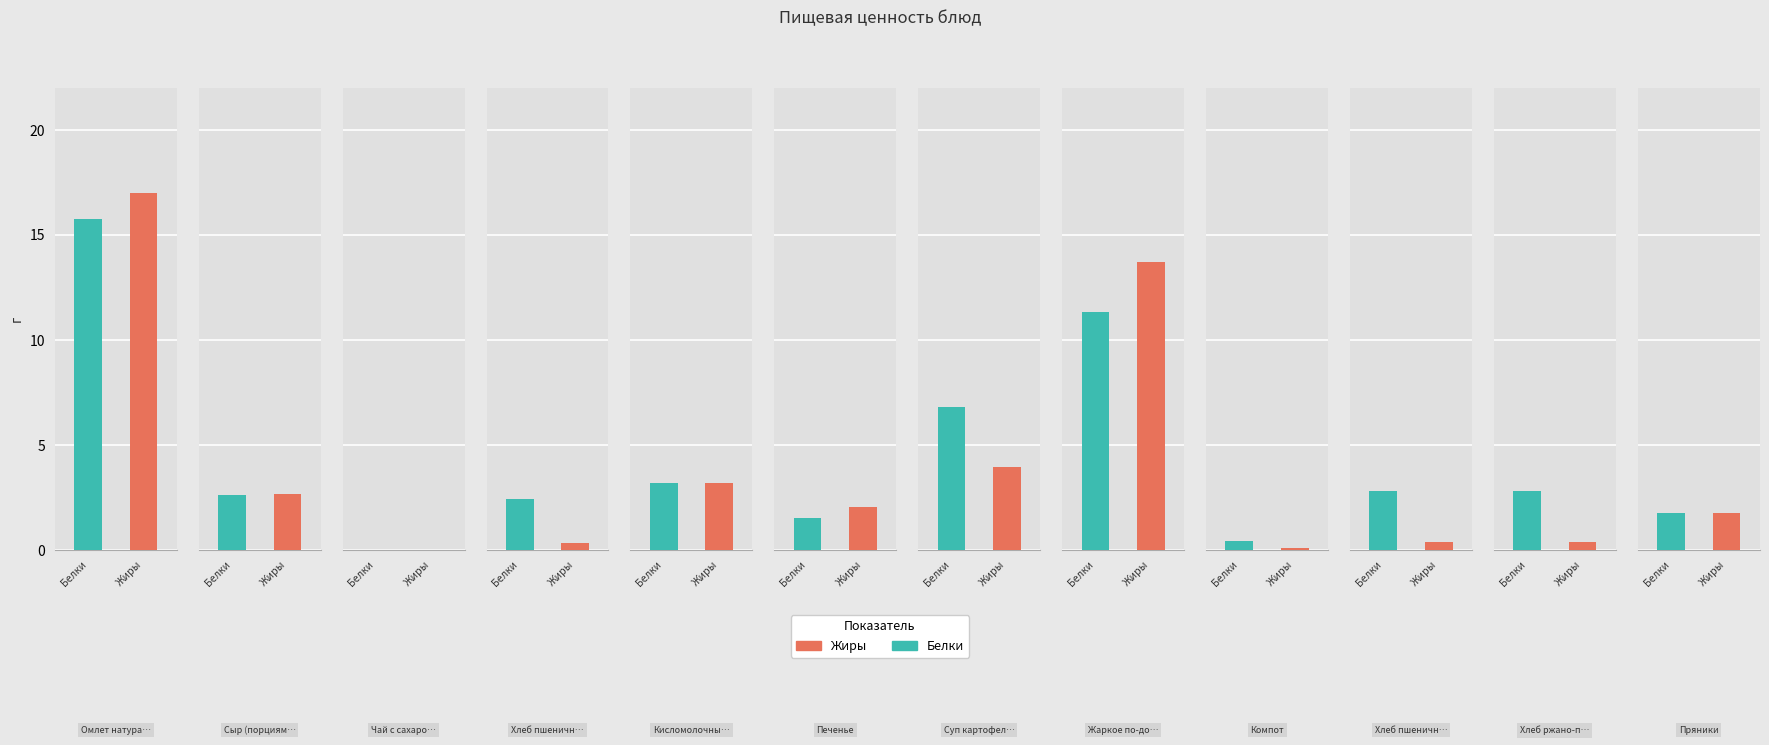

What is the total value across all series at Сыр (порциями)?

5.3